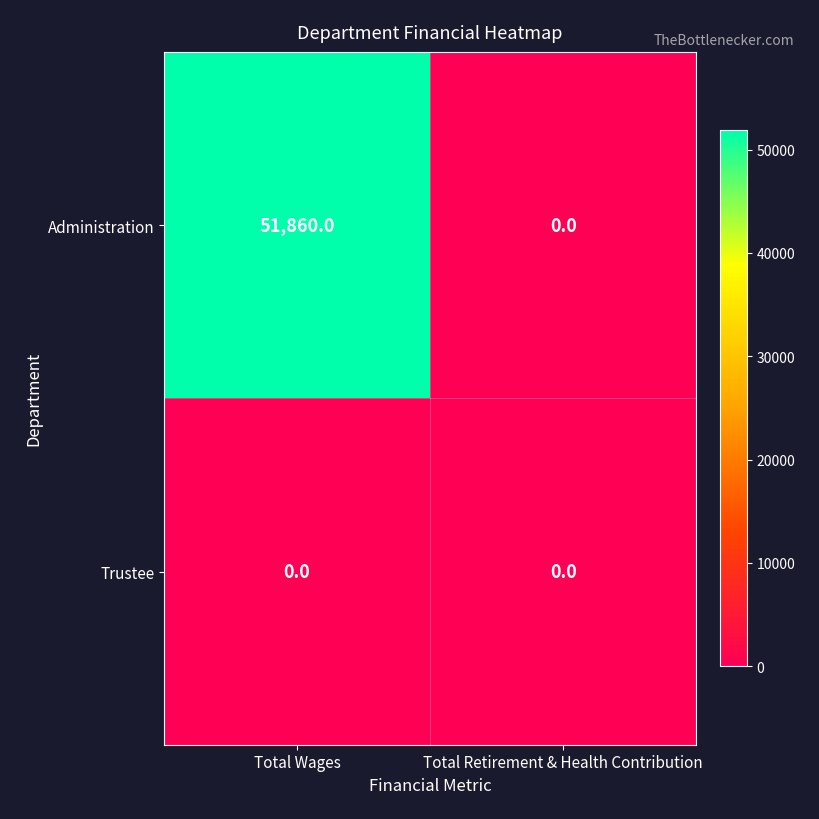

What is the maximum value shown in the chart?

51860